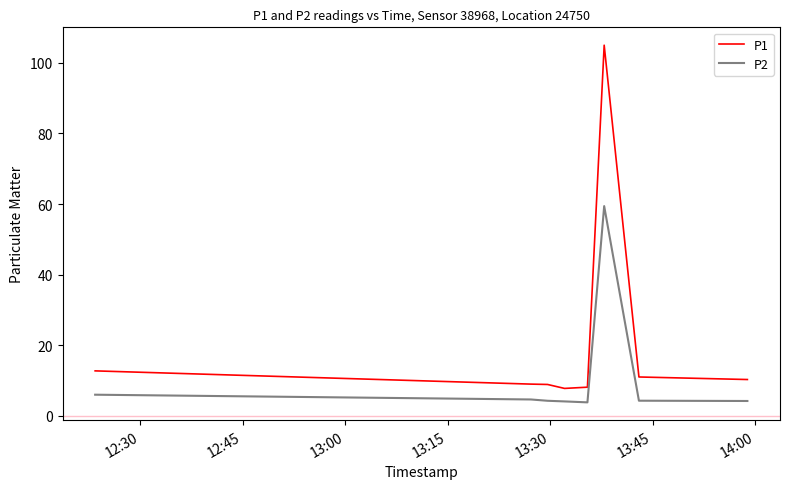

What is the highest value of the P2 series?

59.4